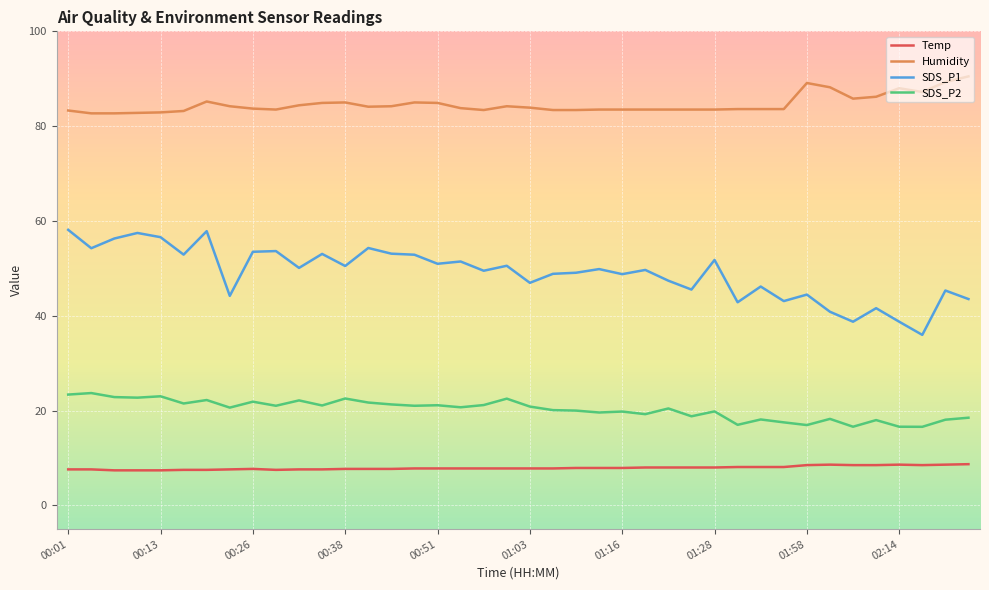

What are all the series names shown in the legend?

Temp, Humidity, SDS_P1, SDS_P2